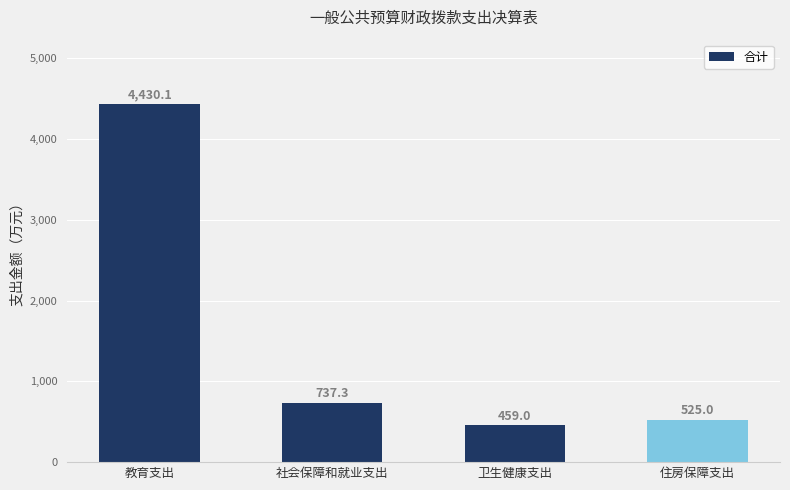

Reading left to right, transcribe all the data shown in this chart.

4430.1	737.3	459.0	525.0